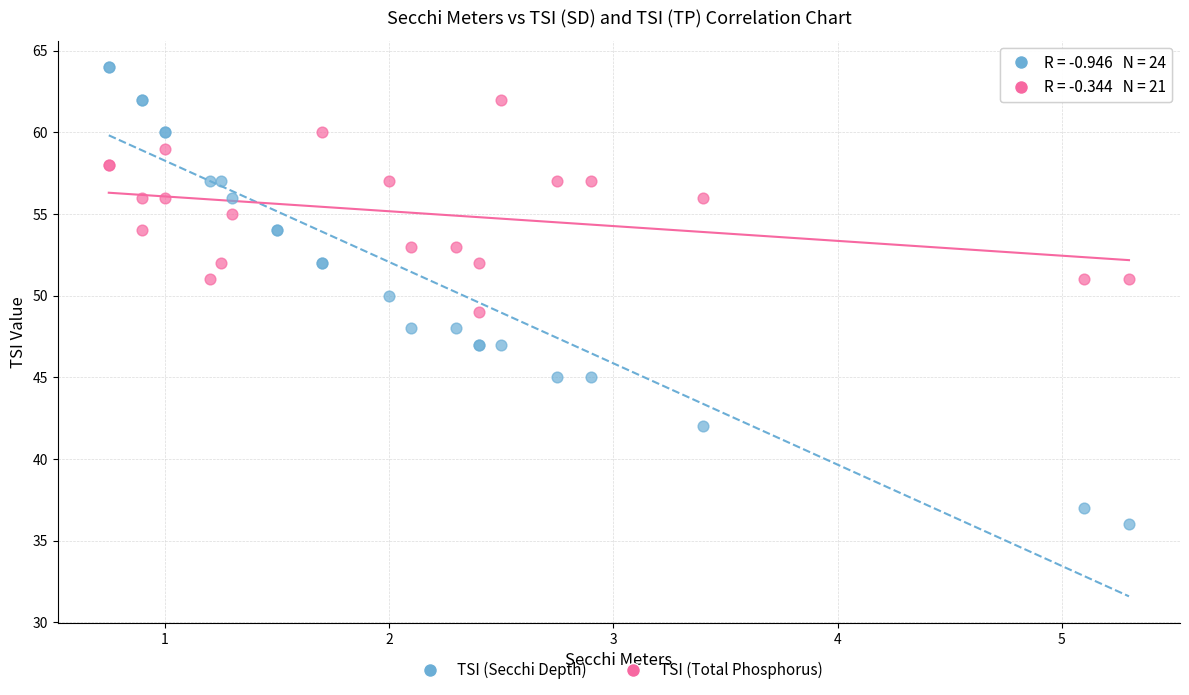

Which series has the widest spread of Y values?

TSI (Secchi Depth)